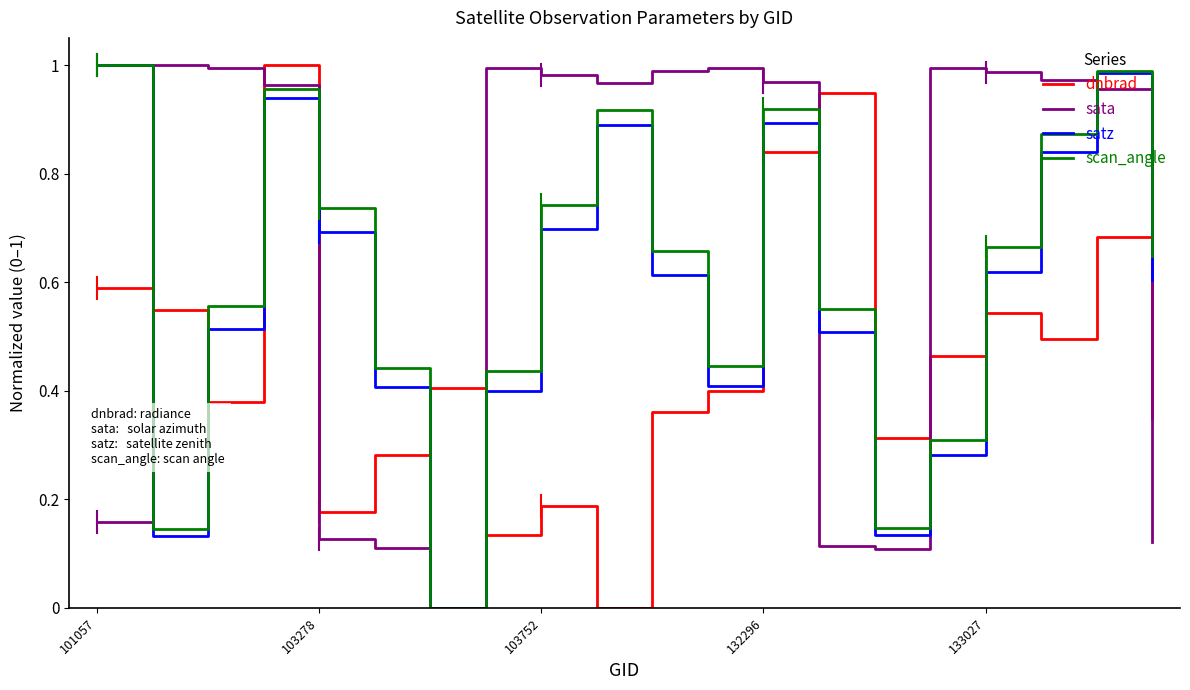

How many categories are shown in the chart?

20